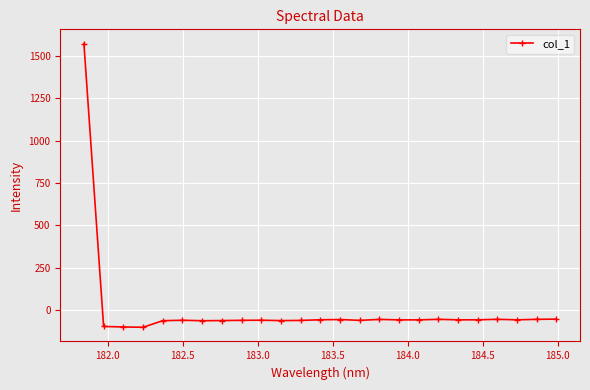

True or false: the data has more than 2 interior local peaks.

True